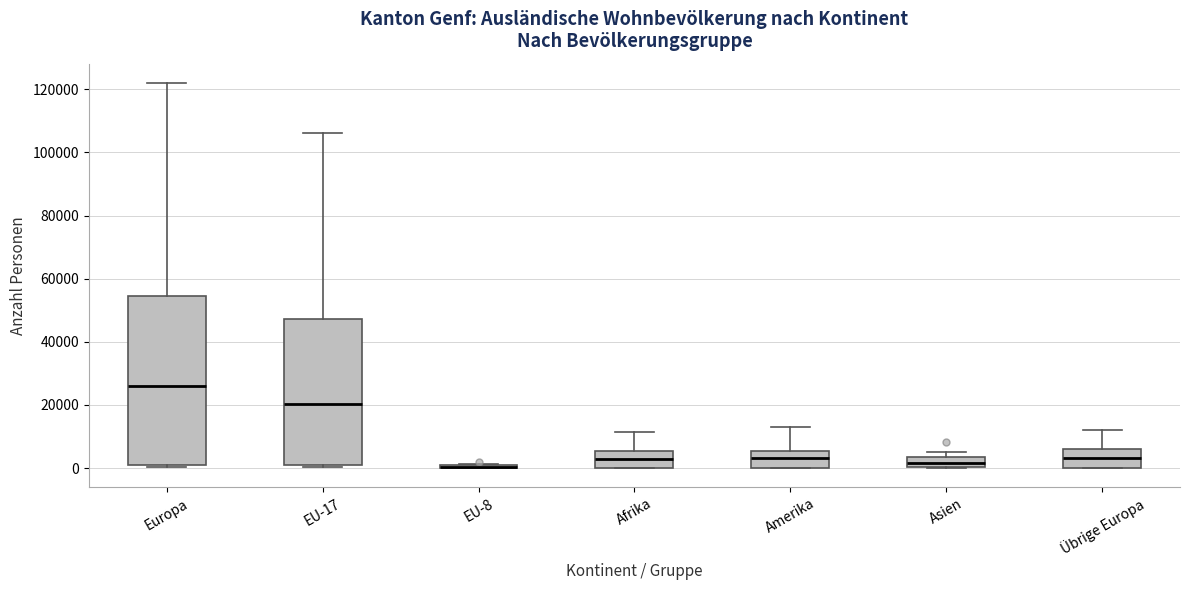

Where is the upper edge of the box for Asien on the y-axis? The values are not printed on the chart, so give them approximately, as read against the axis.

4000